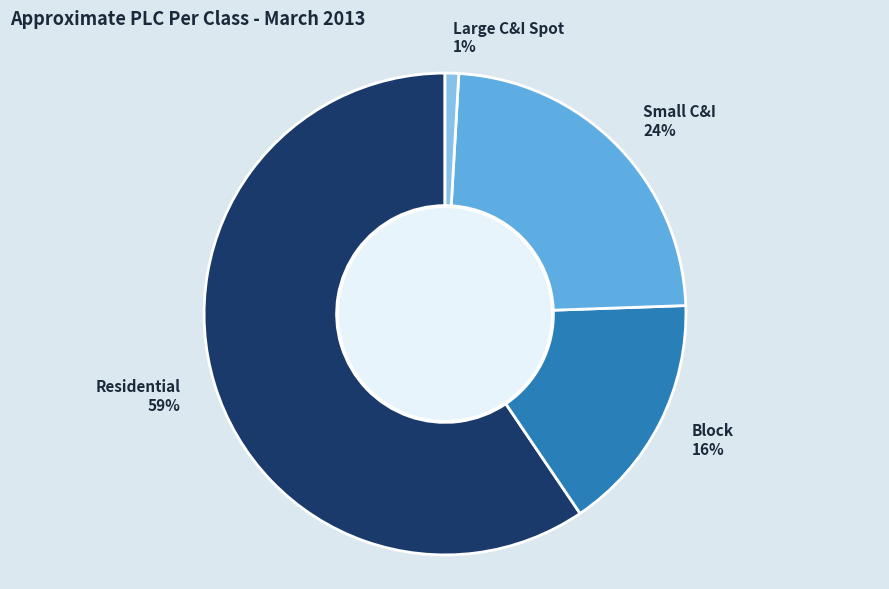

Count the number of slices in the pie.

4